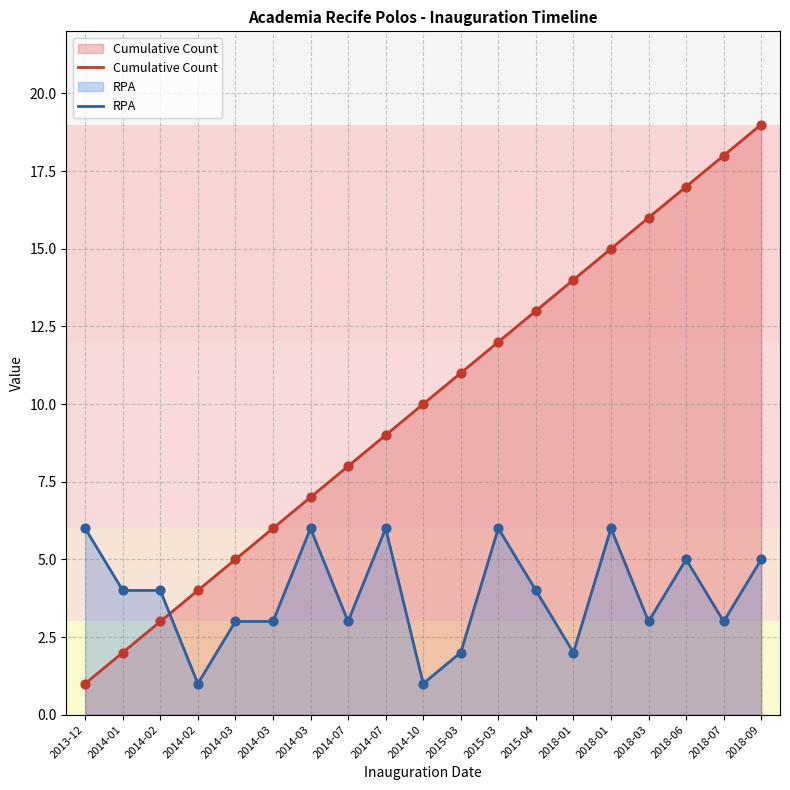

Which series has the largest Y range (max minus min)?

Cumulative Count